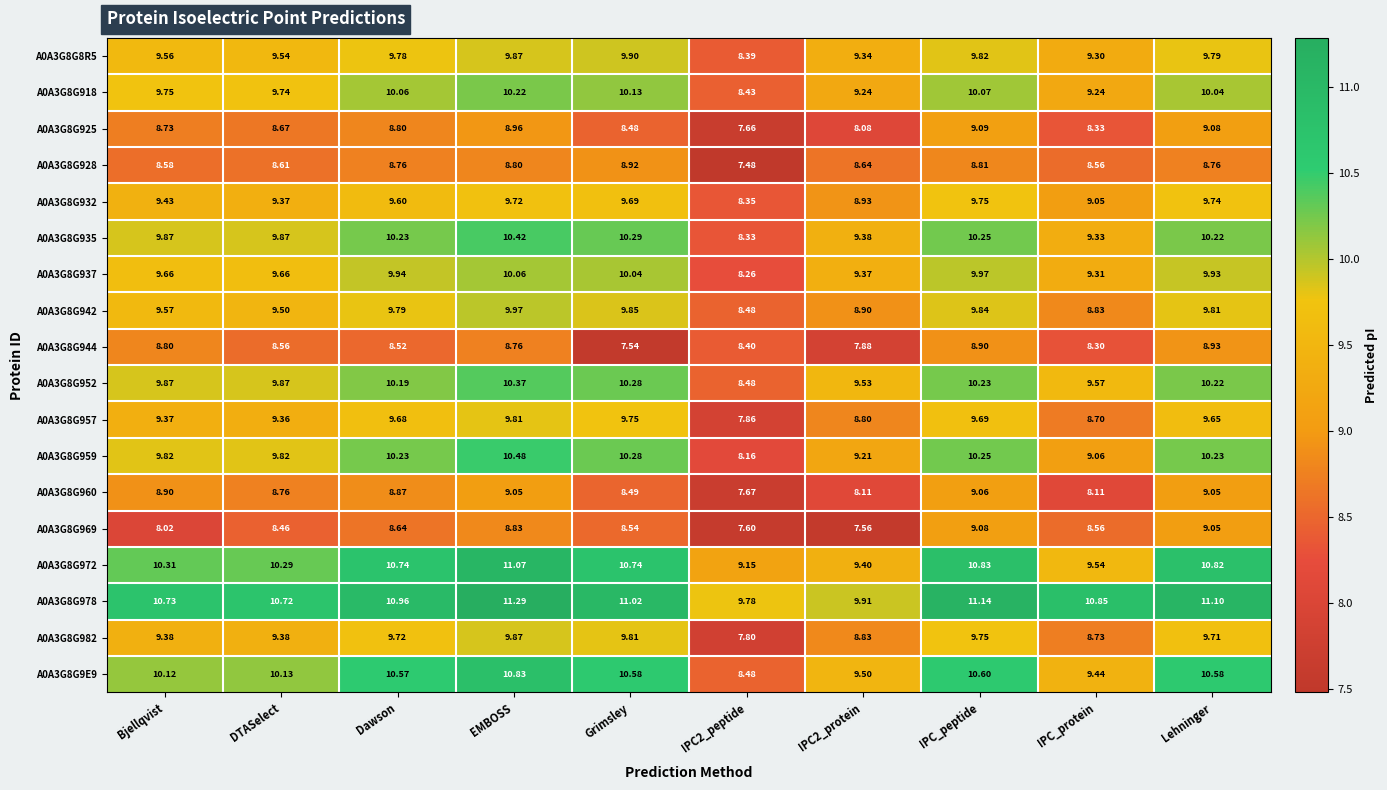

Where does the A0A3G8G9E9 series first go above 10?

Bjellqvist